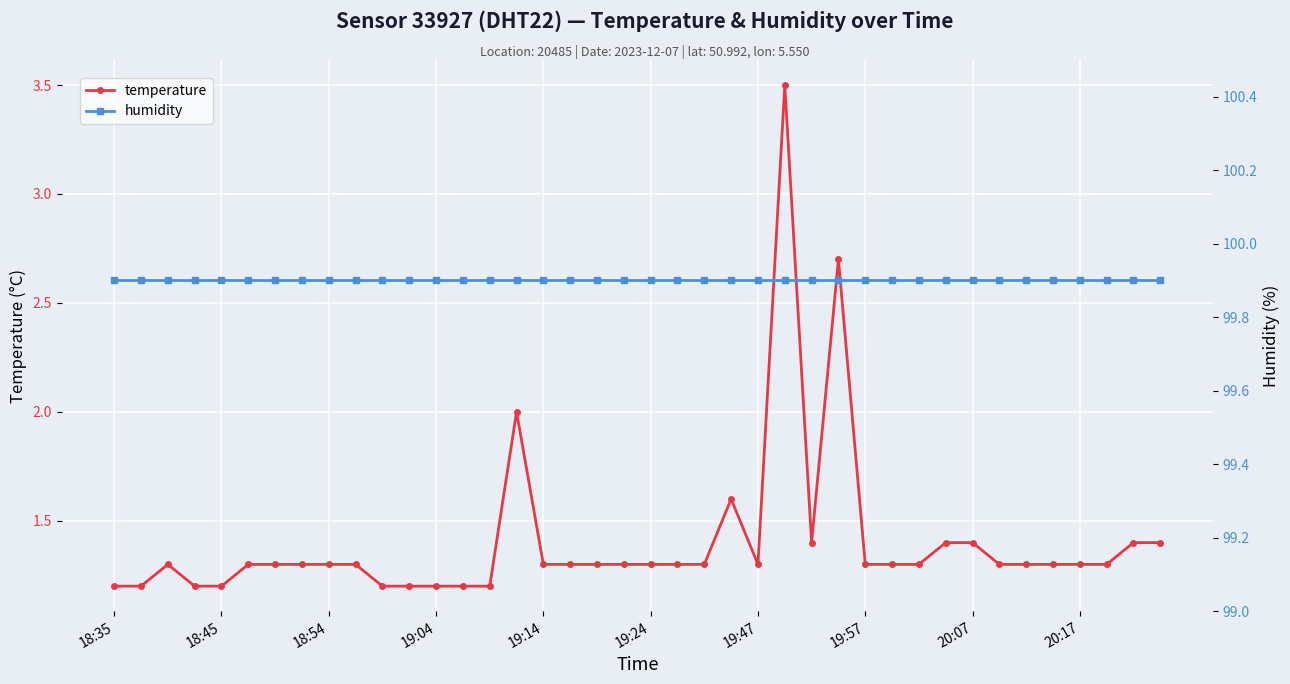

What is the total value across all series at 22?

101.2